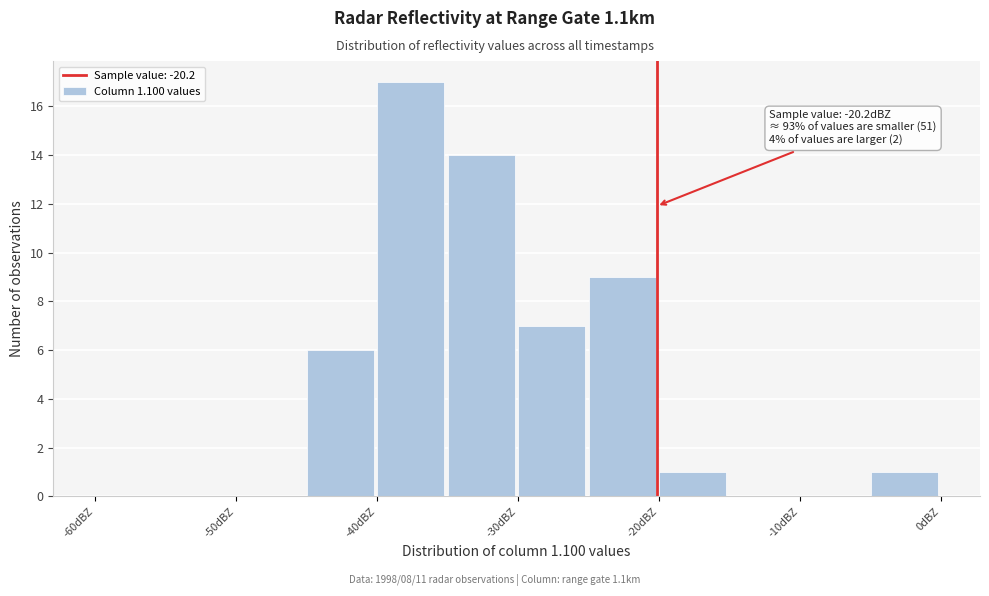

Which range on the x-axis has the tallest bar?

-40 to -35